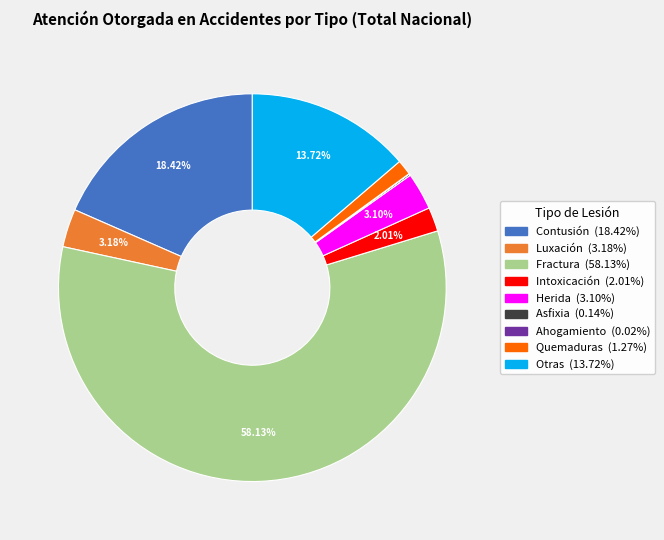

Does Fractura represent more than half of the total?

Yes